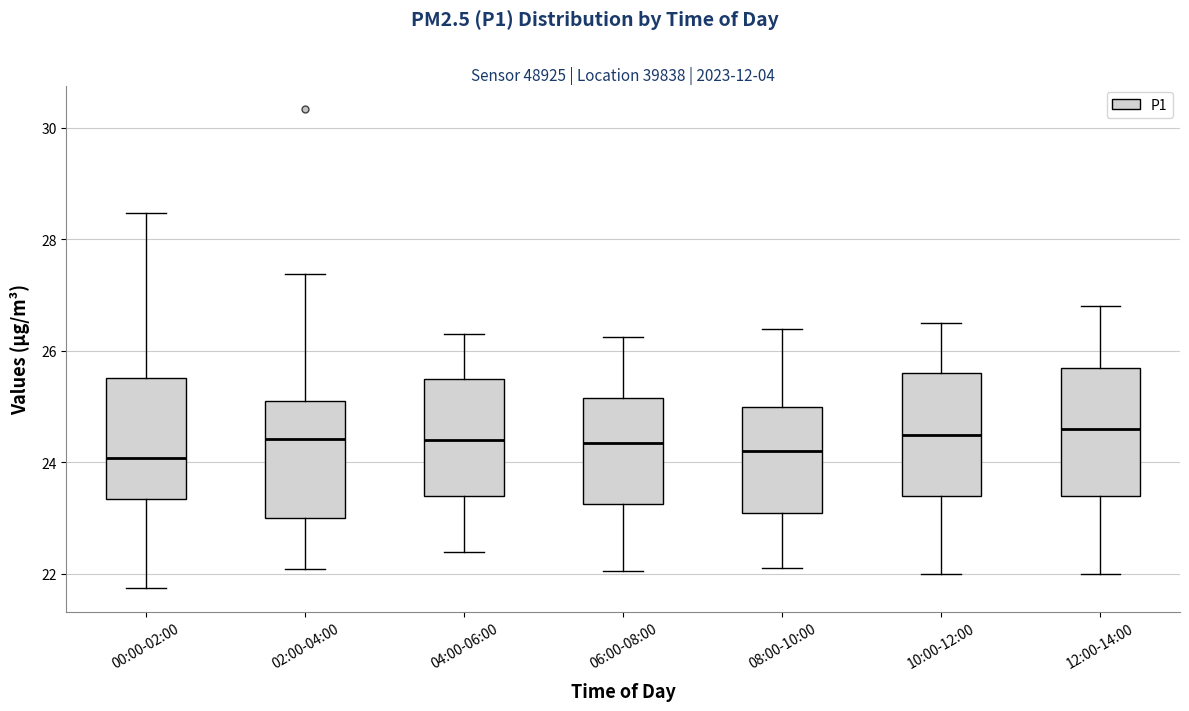

Reading left to right, read every box against the y-axis: the position of its median line, the range the box covers, and the ends of its whiskers. The values are not printed on the chart, so give them approximately, as read against the axis.

00:00-02:00: median 24.0, box 23.4 to 25.6, whiskers 21.8 to 28.4
02:00-04:00: median 24.4, box 23.0 to 25.2, whiskers 22.0 to 27.4
04:00-06:00: median 24.4, box 23.4 to 25.6, whiskers 22.4 to 26.4
06:00-08:00: median 24.4, box 23.2 to 25.2, whiskers 22.0 to 26.2
08:00-10:00: median 24.2, box 23.2 to 25.0, whiskers 22.2 to 26.4
10:00-12:00: median 24.6, box 23.4 to 25.6, whiskers 22.0 to 26.6
12:00-14:00: median 24.6, box 23.4 to 25.8, whiskers 22.0 to 26.8